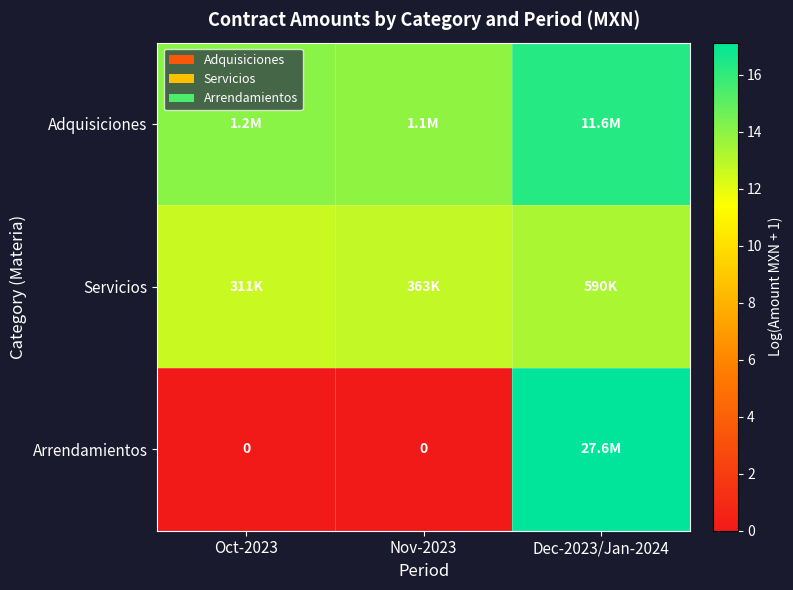

Which category has the highest value across all series?

Dec-2023/Jan-2024